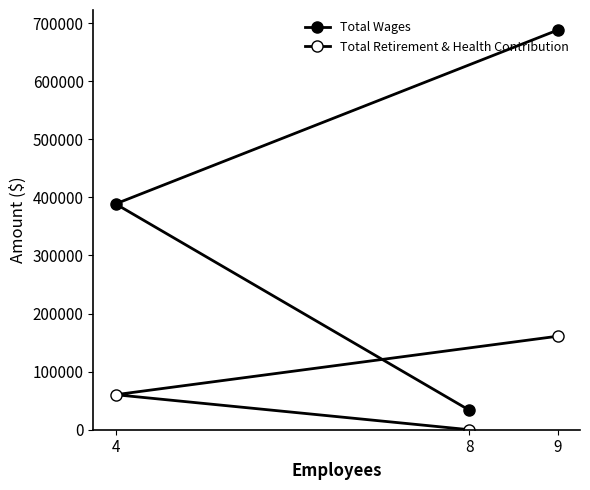

What is the difference between the highest and lowest values at 9?

527158